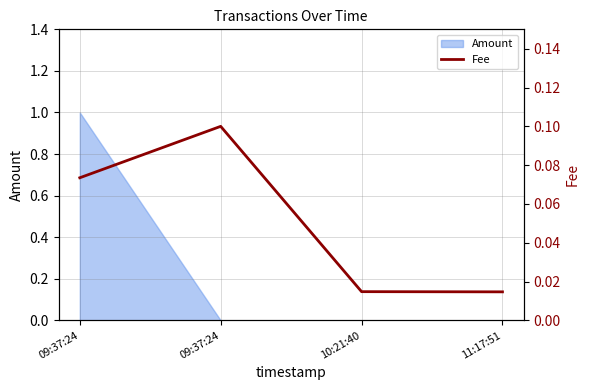

True or false: the data has more than 1 interior local peaks.

False